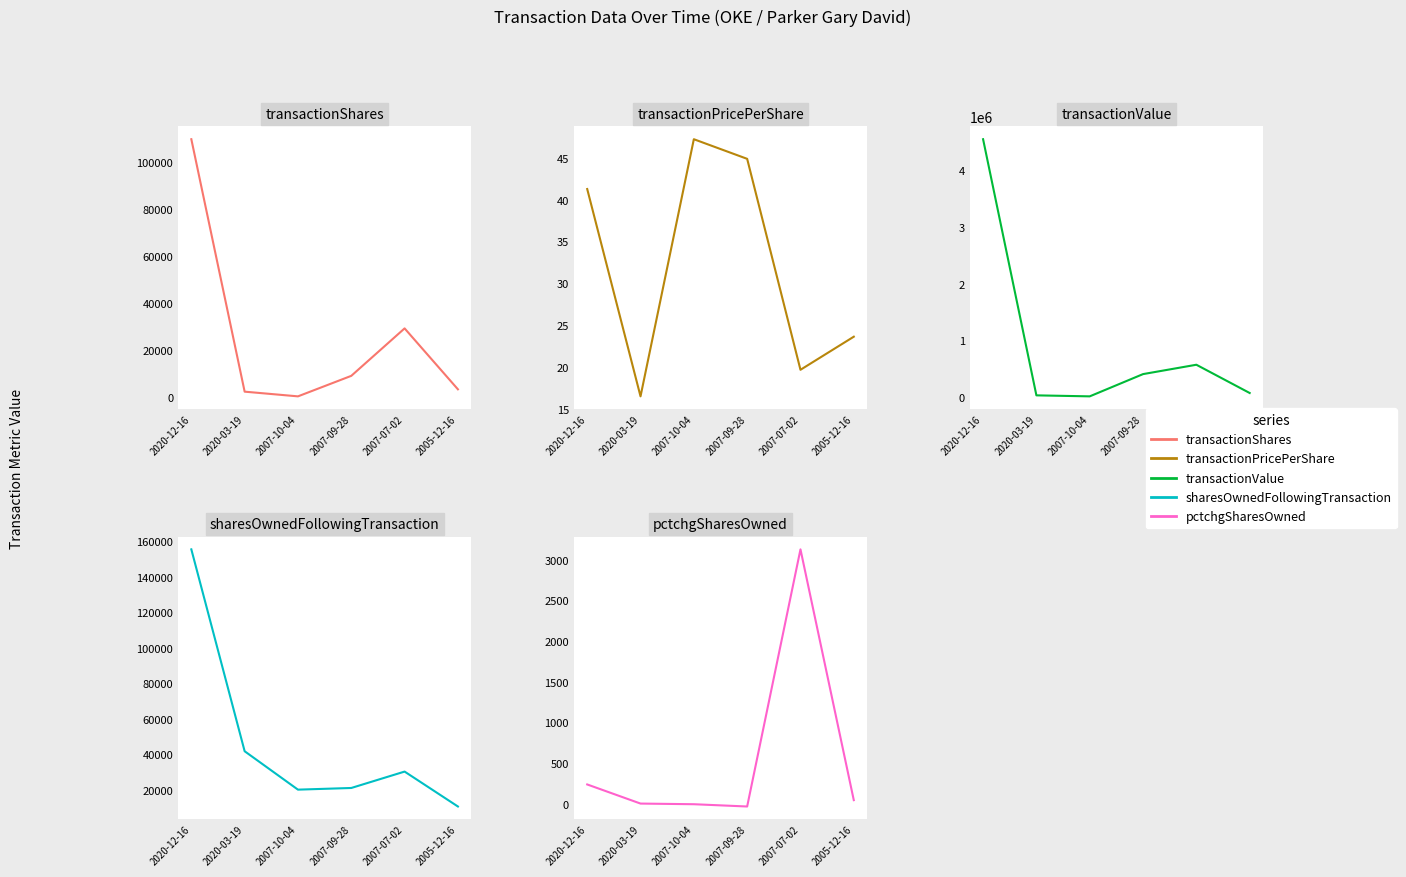

The value of transactionValue at 2020-03-19 is 65620.9. True or false?

False